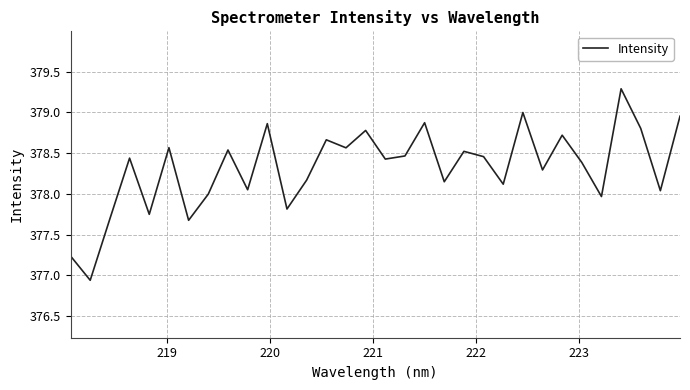

What is the greatest value displayed?

379.3